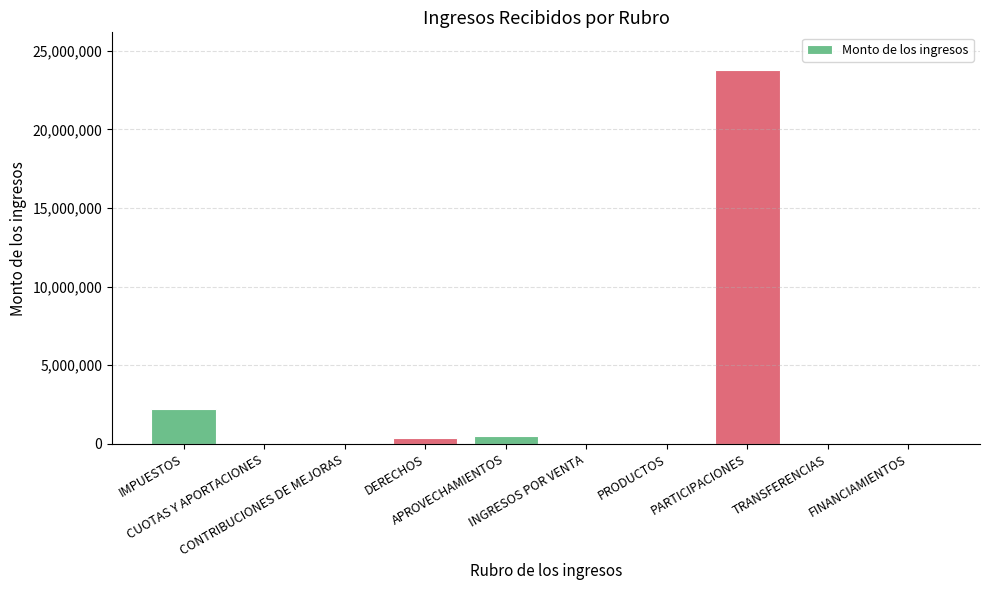

What is the sum of all values?

26898948.7